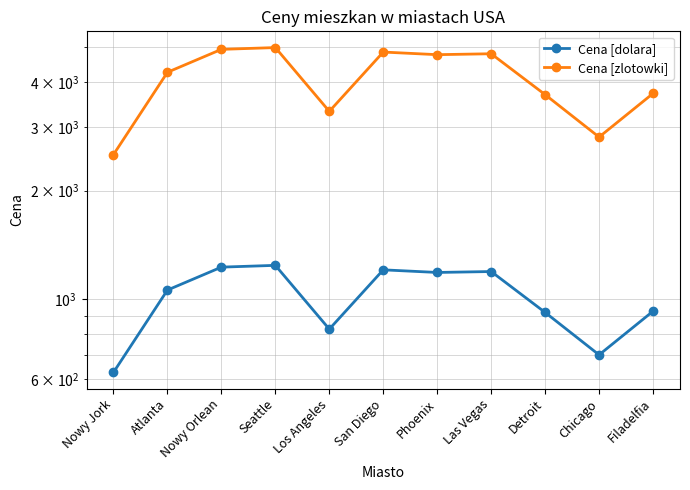

Reading left to right, extract all data points from this chart.

Cena [dolara]: 626.0	1059.0	1226.0	1240.0	825.0	1205.0	1185.0	1192.0	918.0	700.0	925.0
Cena [zlotowki]: 2516.5	4257.2	4928.5	4984.8	3316.5	4844.1	4763.7	4791.8	3690.4	2814.0	3718.5